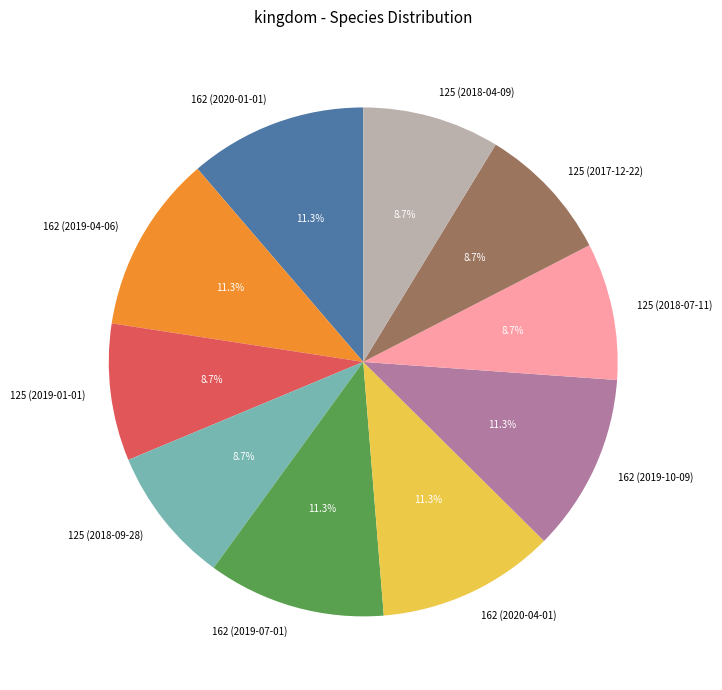

Which has a higher value, 162 (2020-04-01) or 125 (2018-09-28)?

162 (2020-04-01)